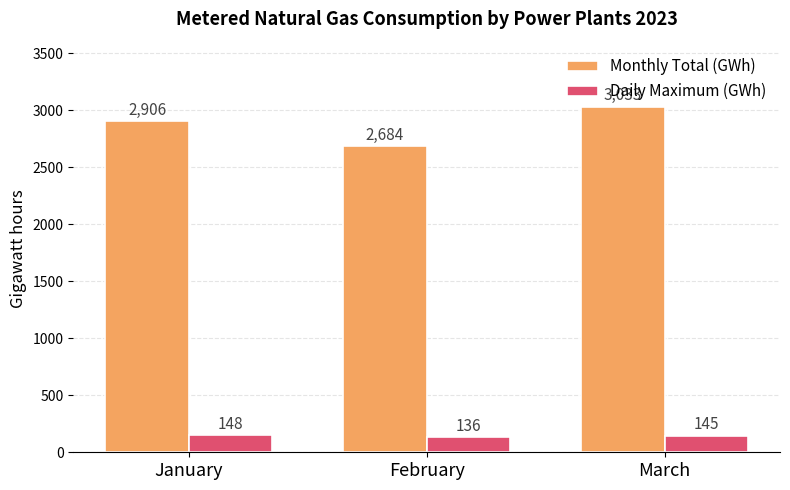

What are all the series names shown in the legend?

Monthly Total (GWh), Daily Maximum (GWh)